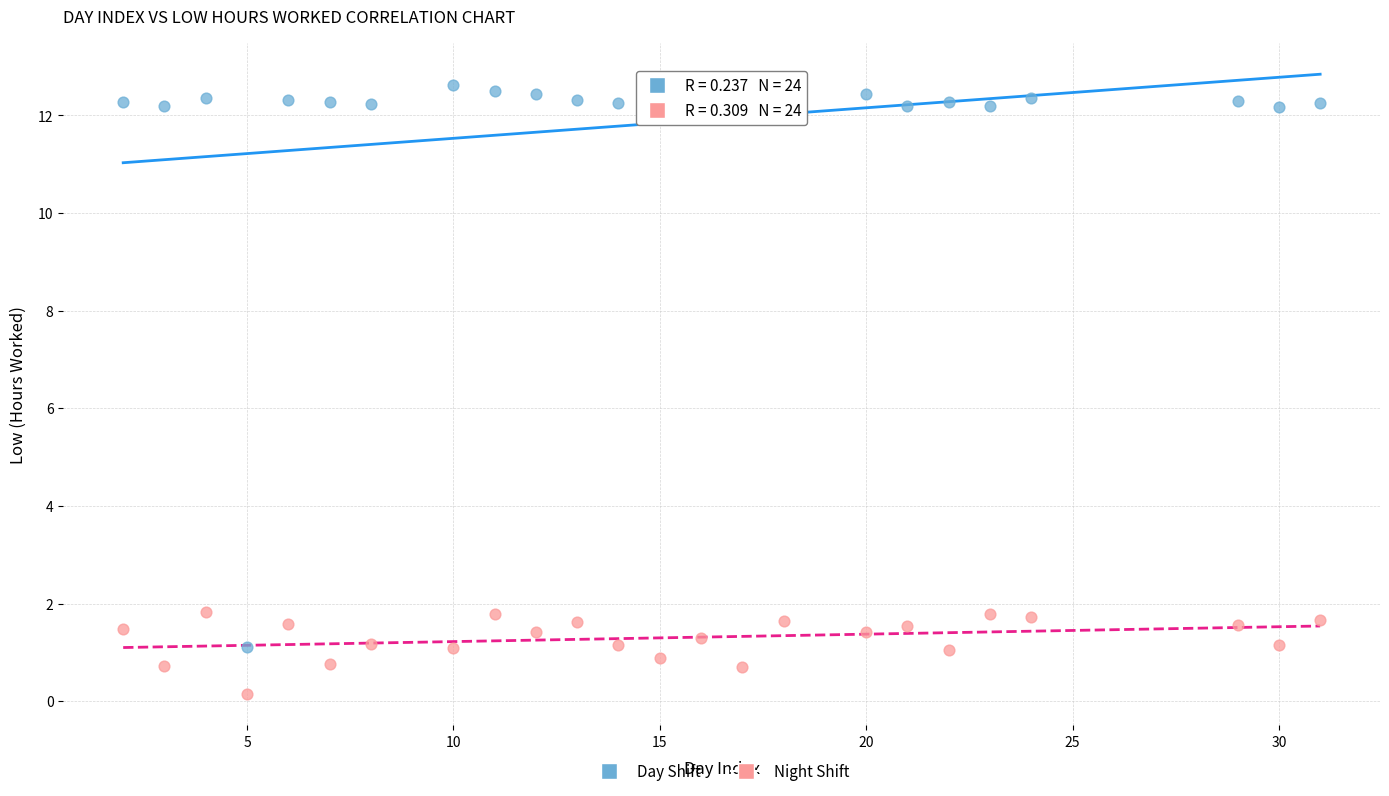

Which series has the widest spread of Y values?

Day Shift